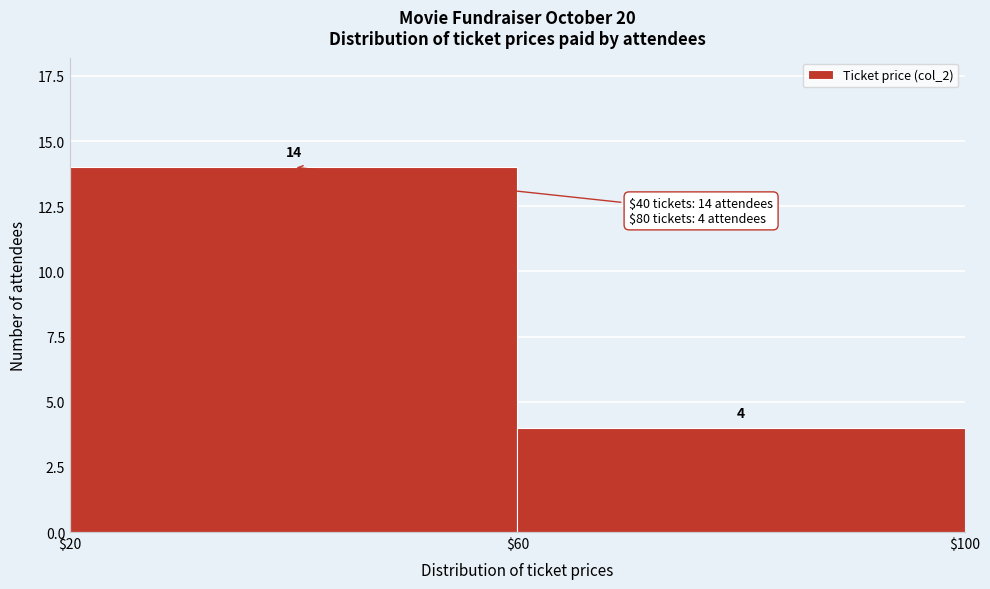

How tall is the bar that spans $60 to $100 on the x-axis?

4